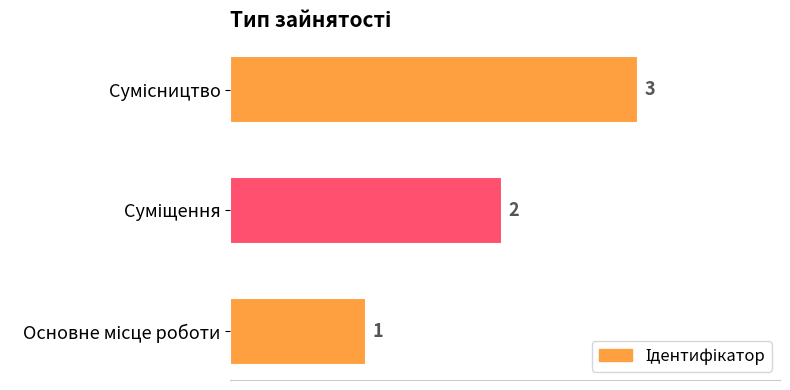

What is the sum of all values?

6